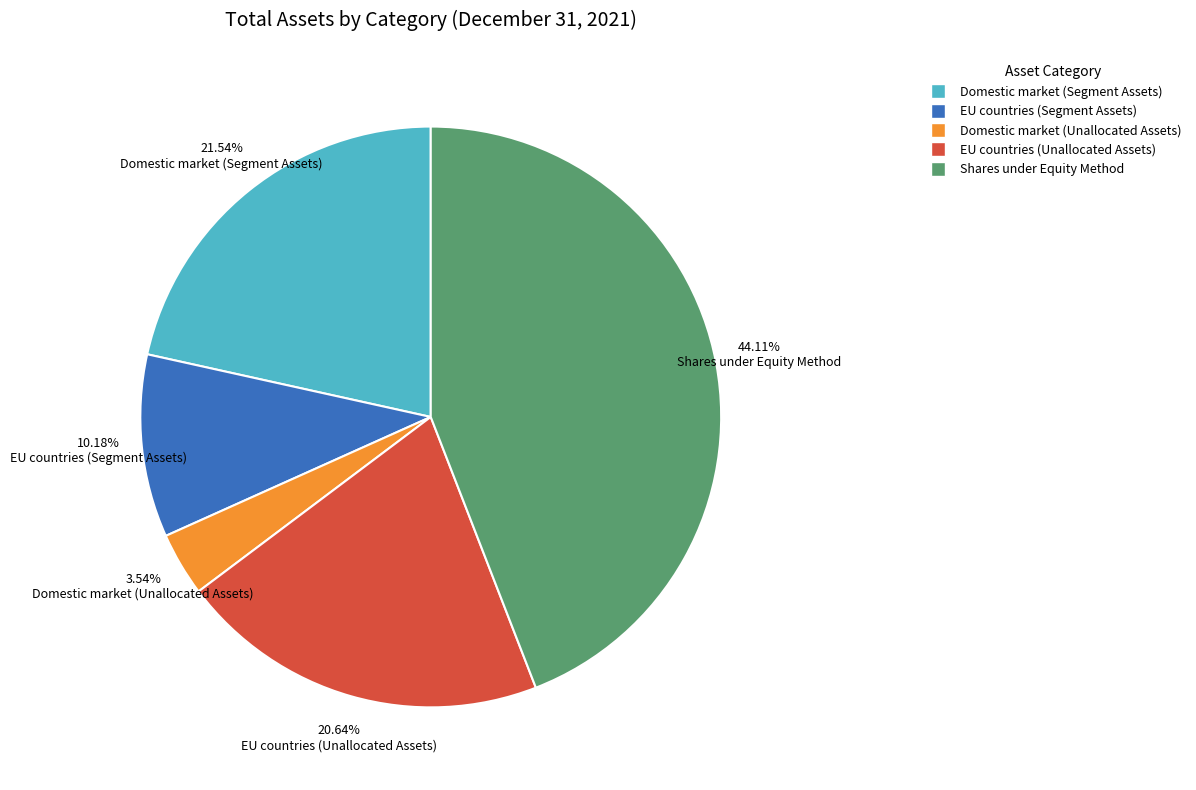

How much of the chart is everything except Shares under Equity Method?

55.9%